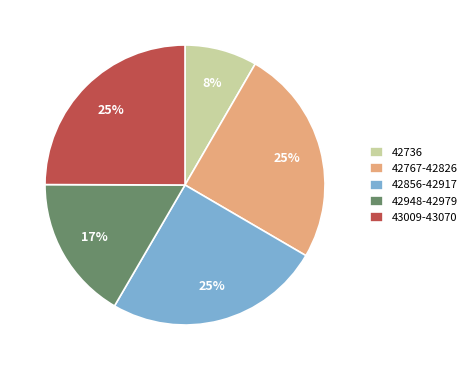

How many segments does this pie chart have?

5